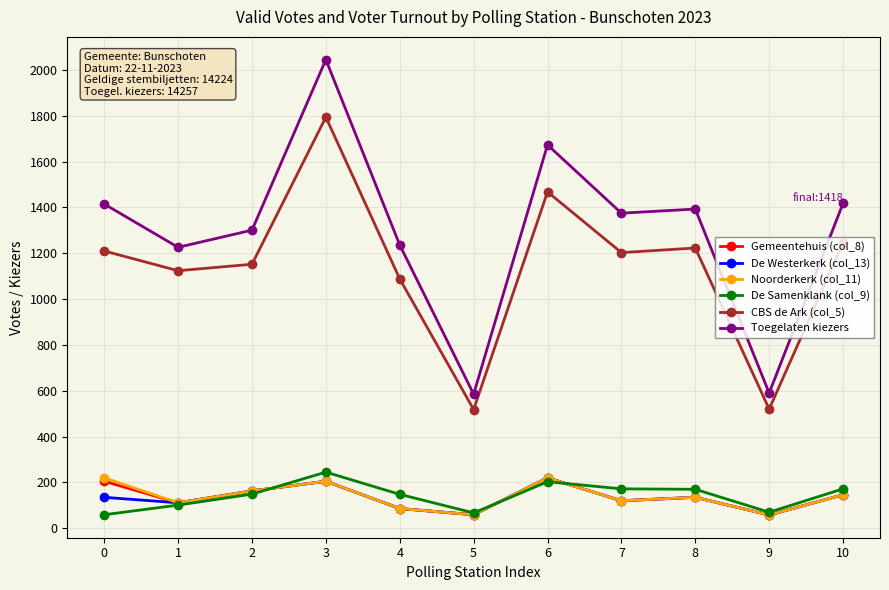

What is the difference between the maximum and minimum values in the Noorderkerk (col_11) series?

162